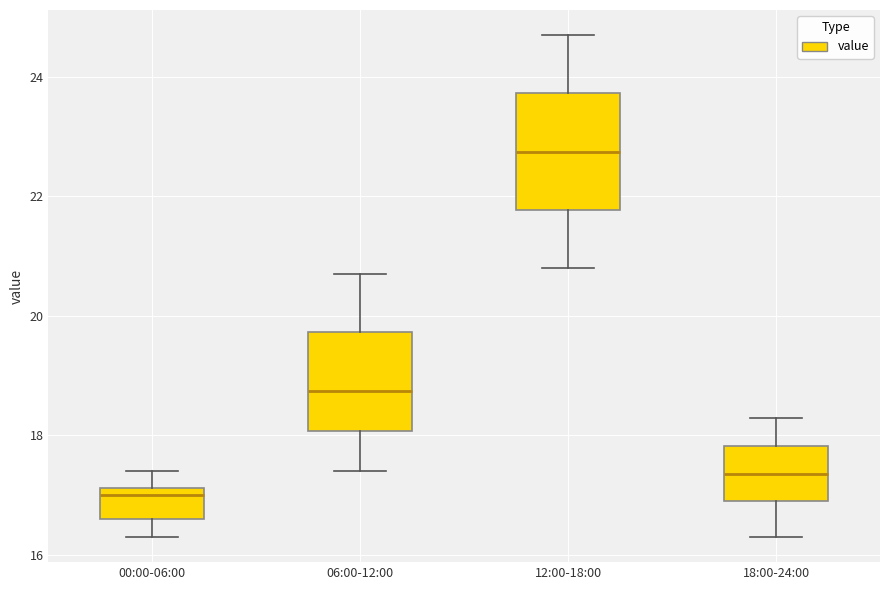

Which box is the tallest, from its lower edge to its upper edge?

12:00-18:00